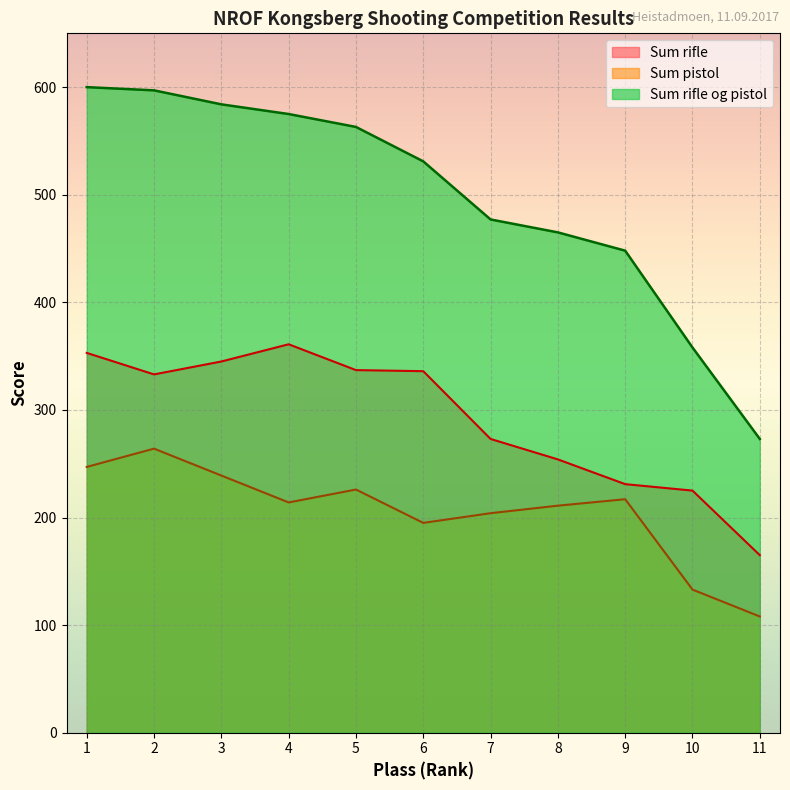

At which category does Sum rifle reach its first local valley?

2